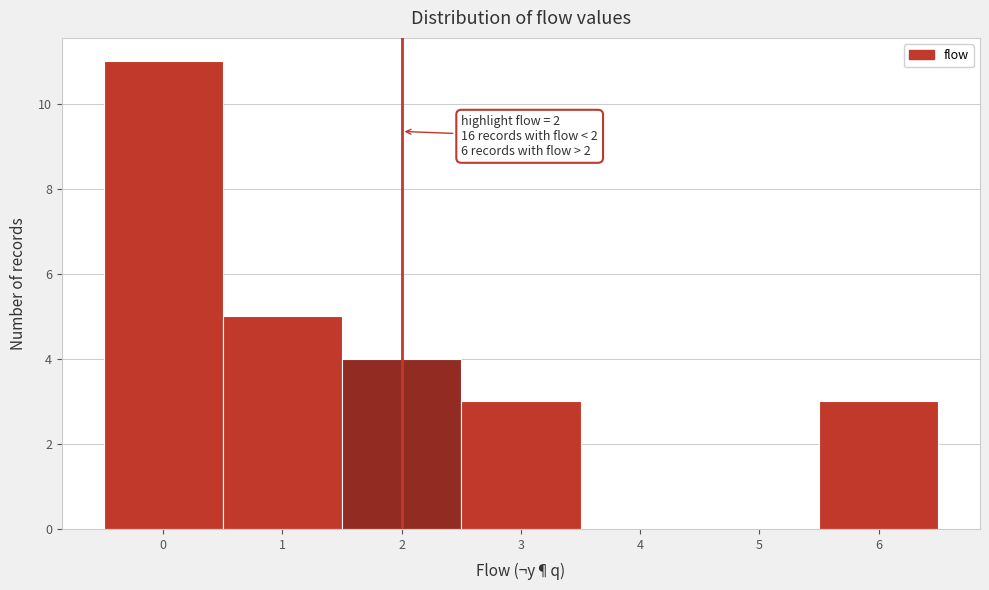

Which range on the x-axis has the tallest bar?

-0.5 to 0.5